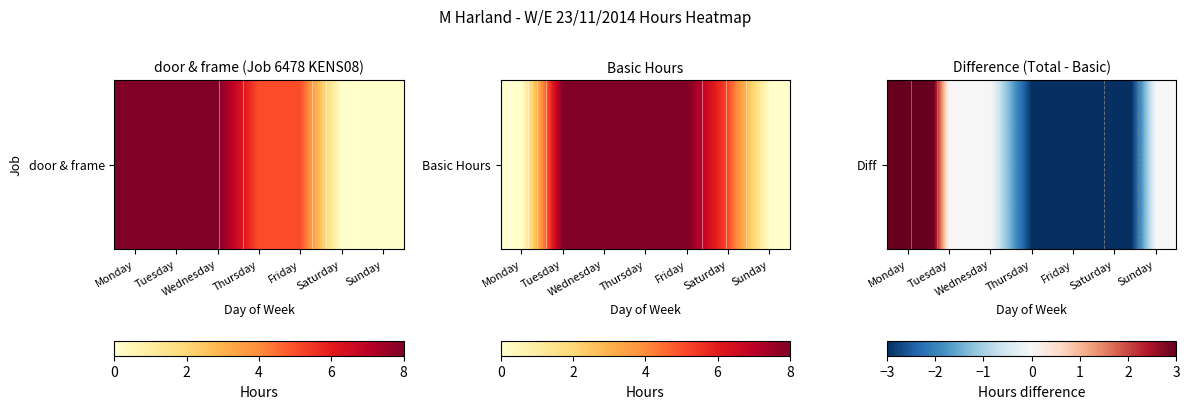

Where does the data first go above 0?

Monday